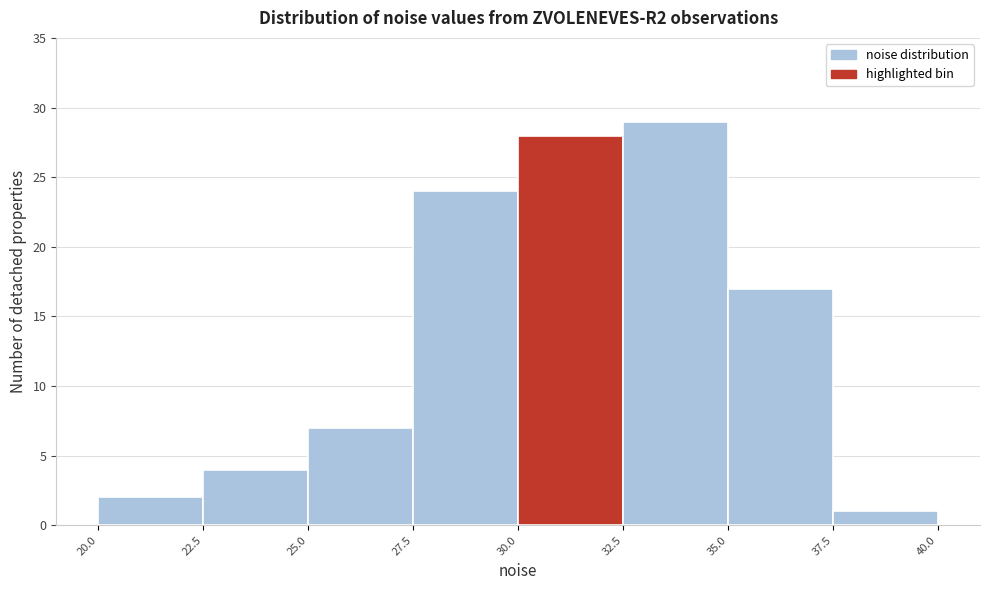

Over which range of the x-axis is the bar tallest?

32.5 to 35.0